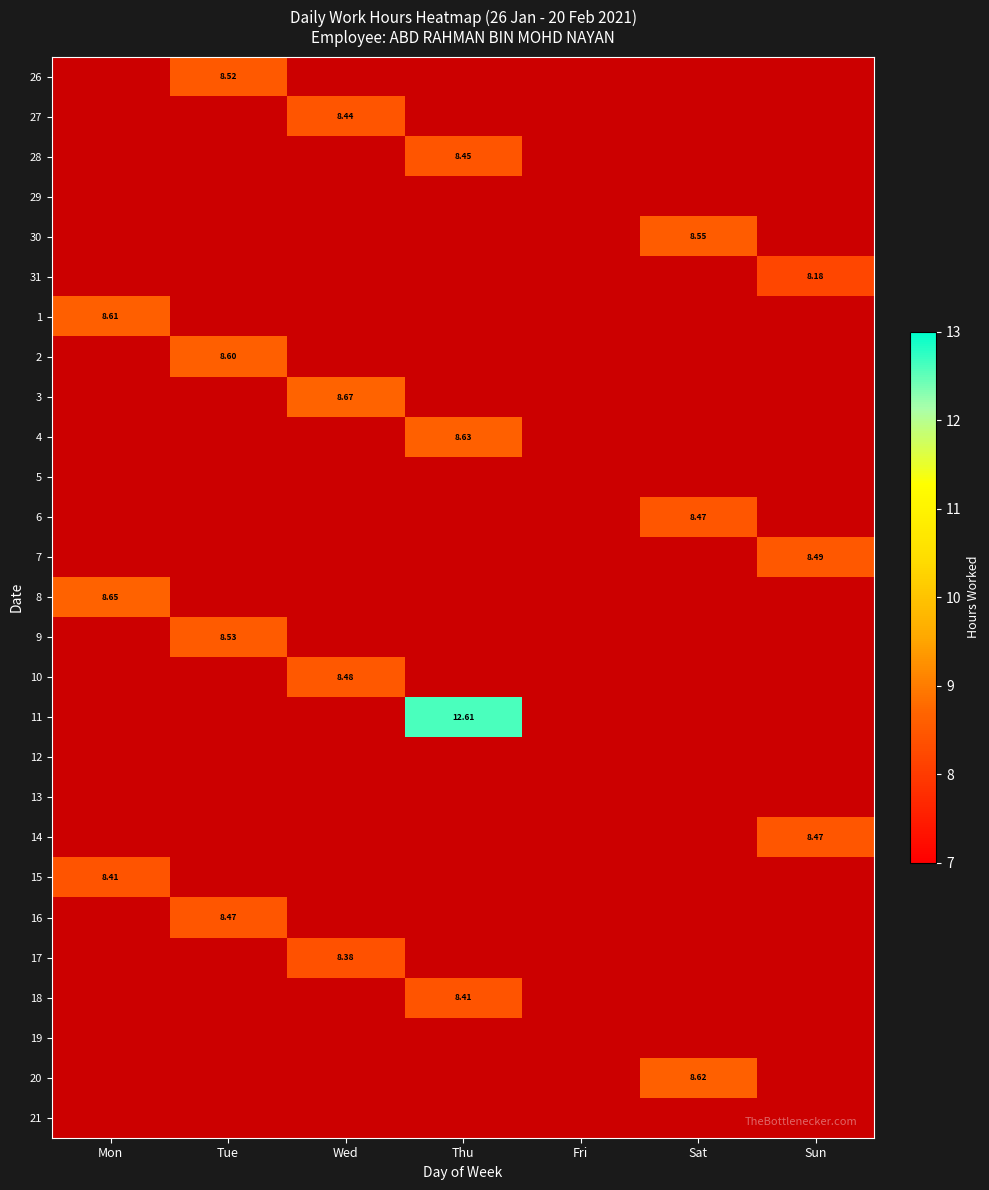

List the series in order of their peak value, highest first.

11, 3, 8, 4, 20, 1, 2, 30, 9, 26, 7, 10, 6, 14, 16, 28, 27, 15, 18, 17, 31, 29, 5, 12, 13, 19, 21